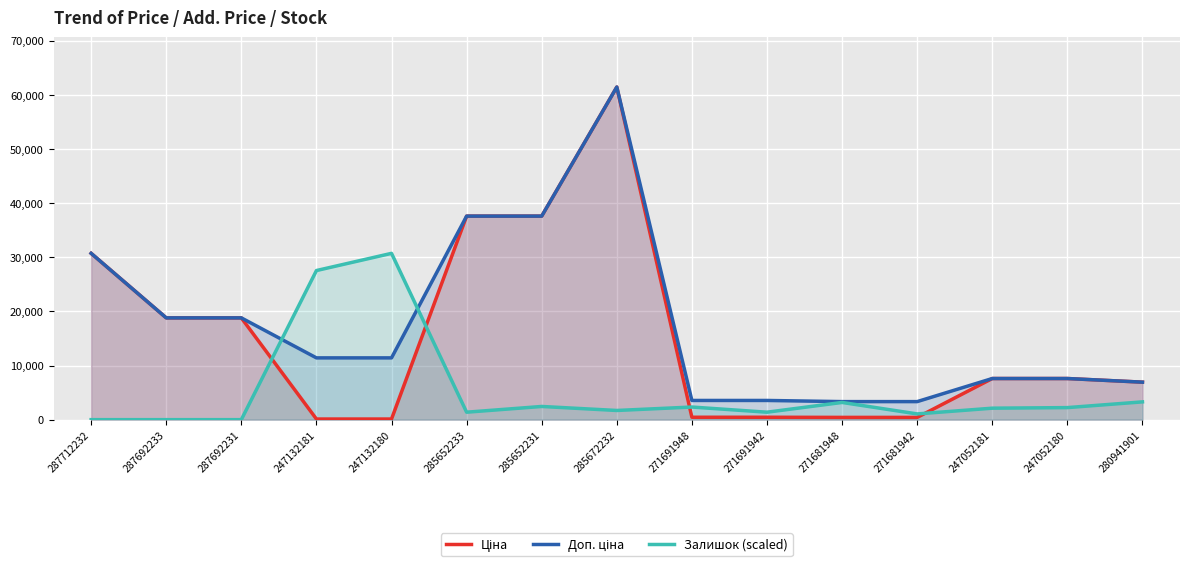

Which series has the widest spread of values?

Ціна